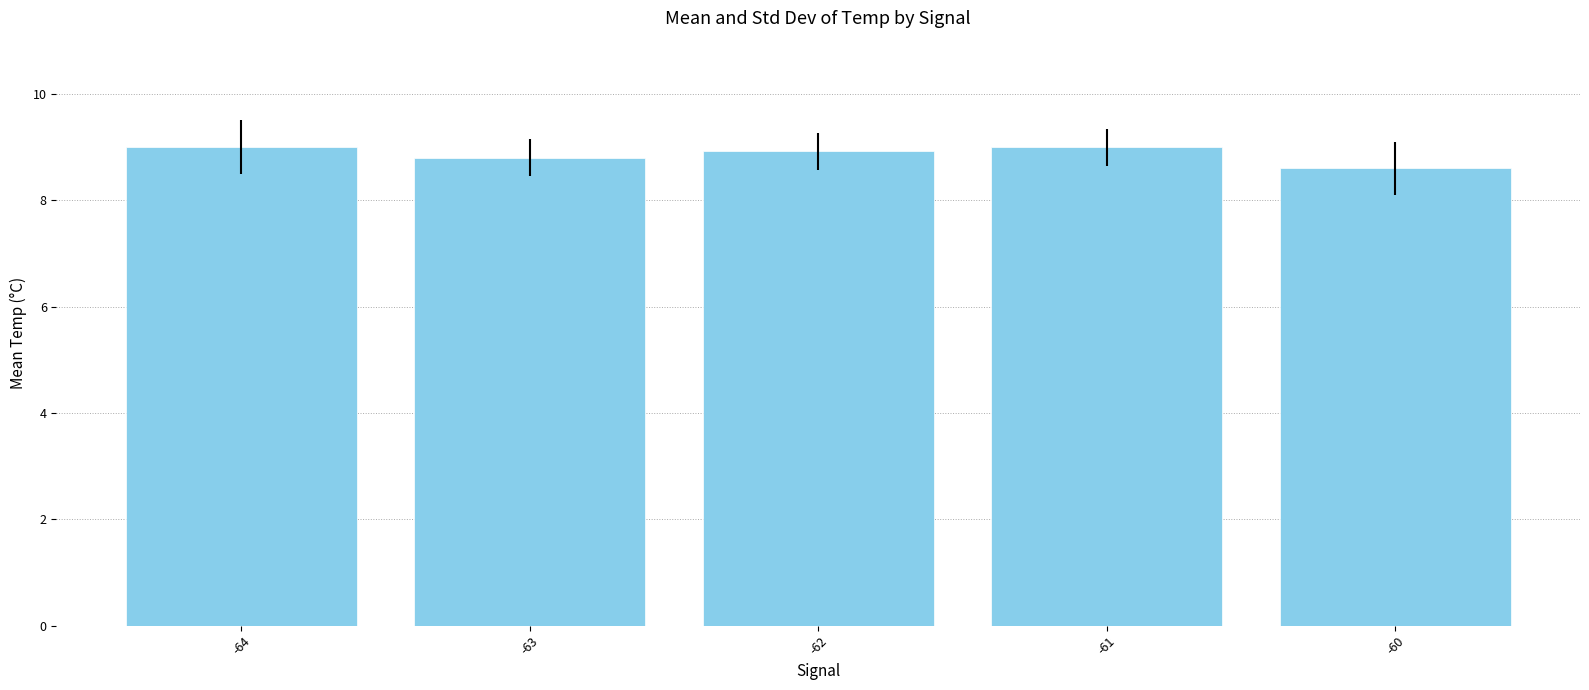

Reading left to right, transcribe all the data shown in this chart.

-64=9.0	-63=8.8	-62=8.9	-61=9.0	-60=8.6